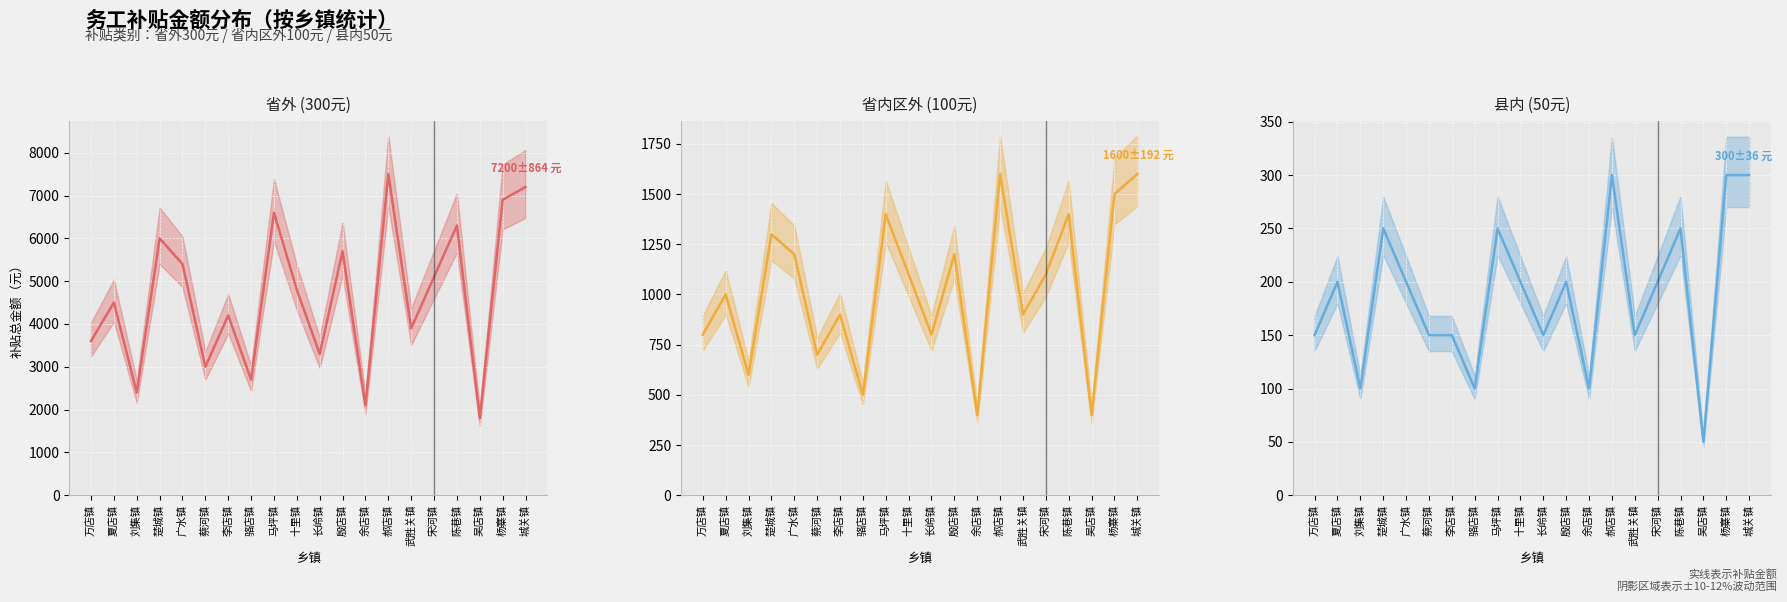

How many data points in 县内 (50元) (中位) are less than 200?

9